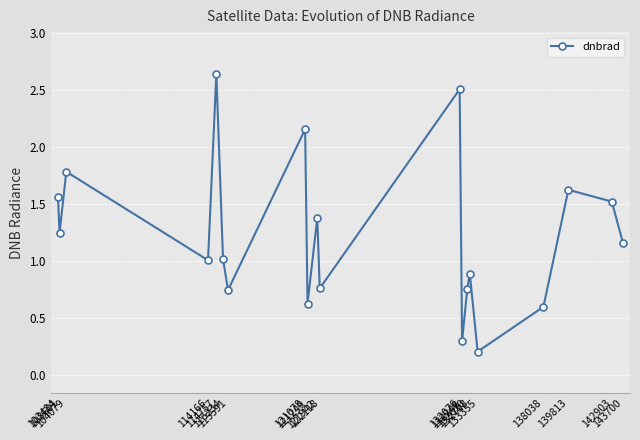

How many interior local valleys (lower than both neighbors) does the data have?

7